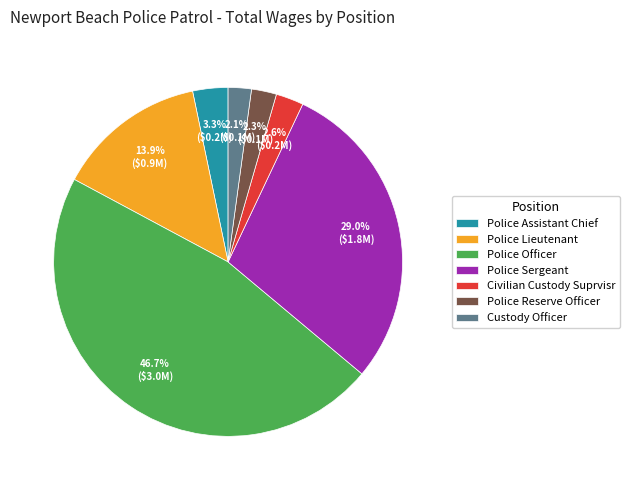

What is the largest slice in the pie chart?

Police Officer